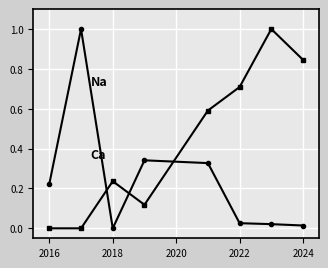

What is the greatest value displayed?

1.0